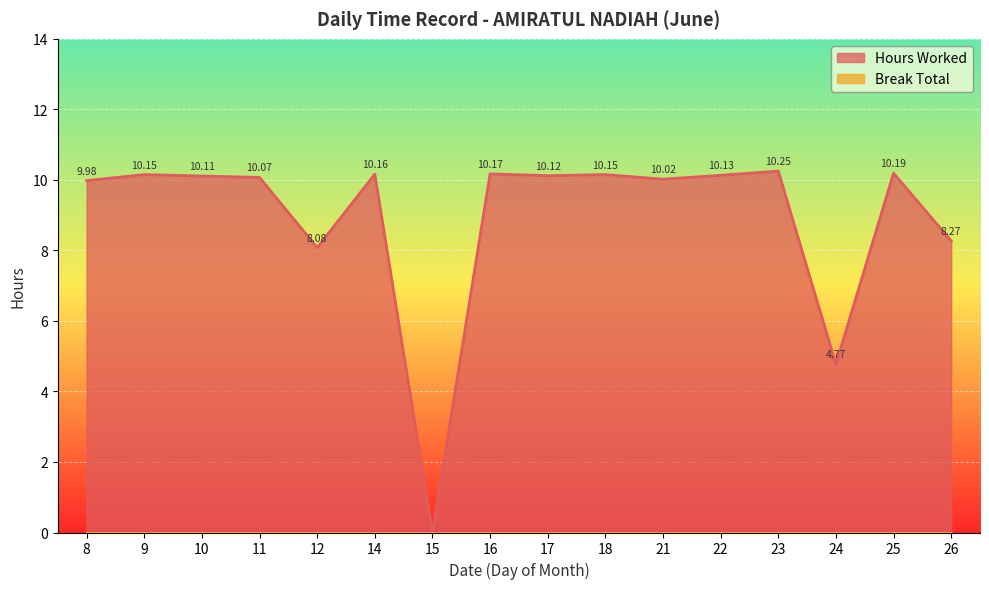

How many values are above zero?

15